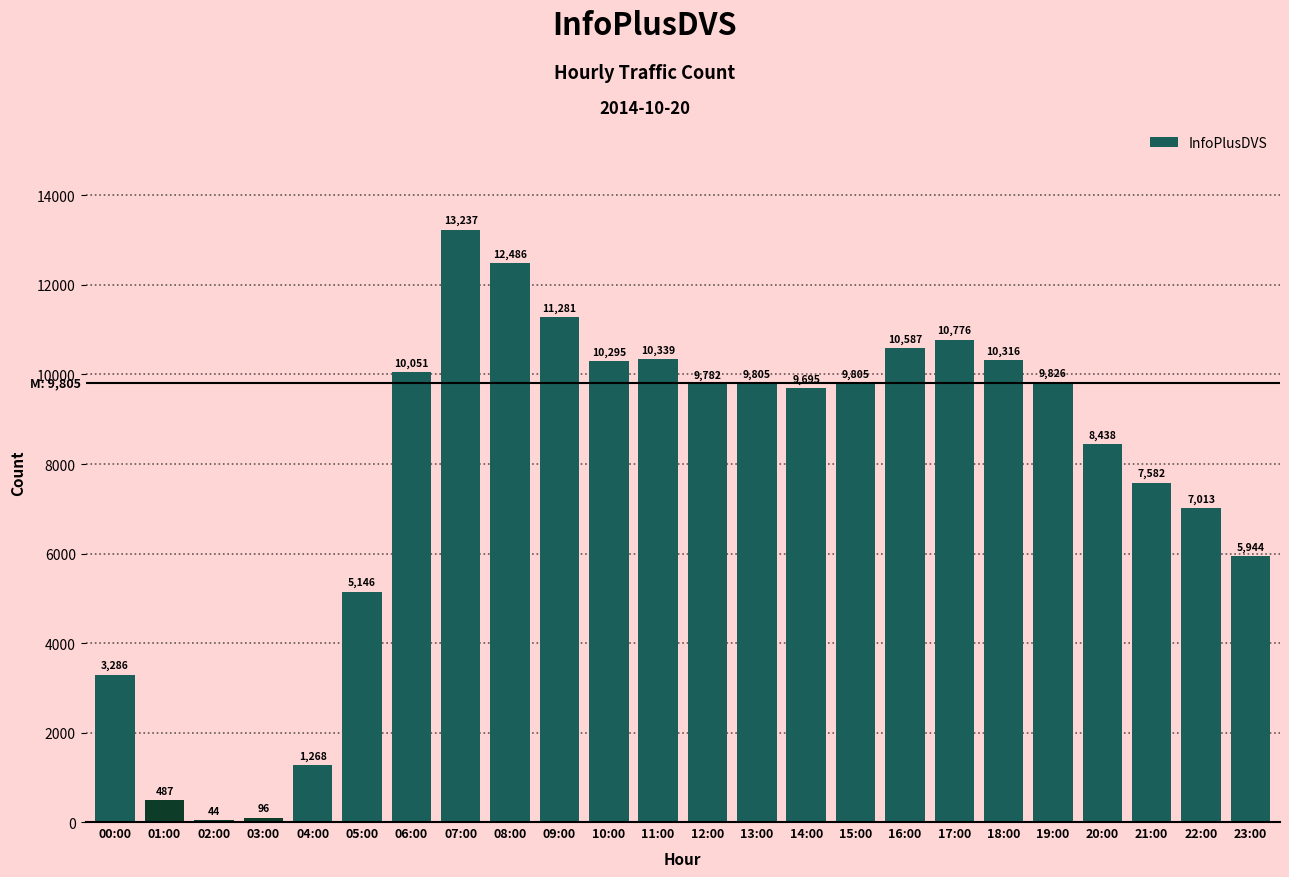

What is the sum of the values at 12:00 and 16:00?

20369